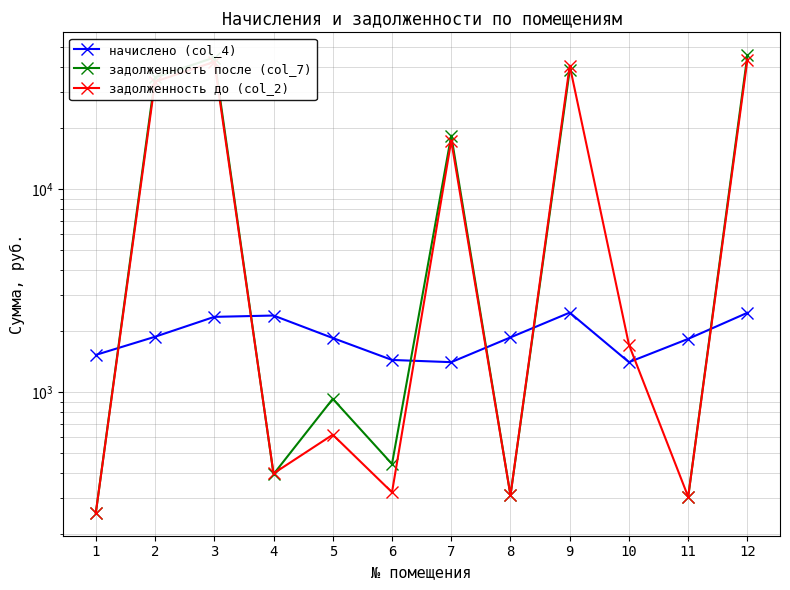

Does the chart have visible grid lines?

Yes